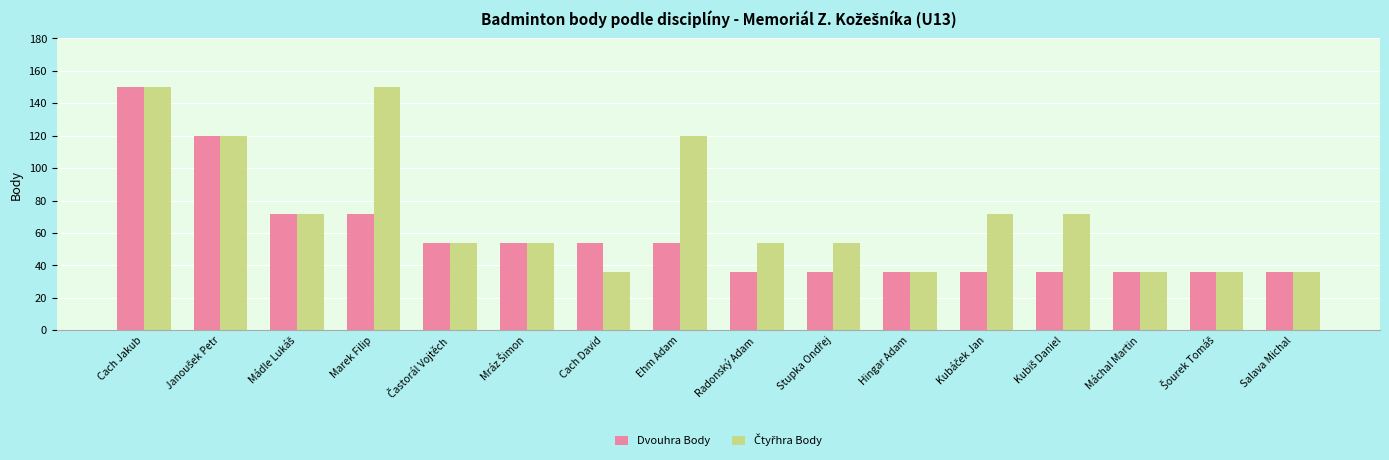

What is the greatest value displayed?

150